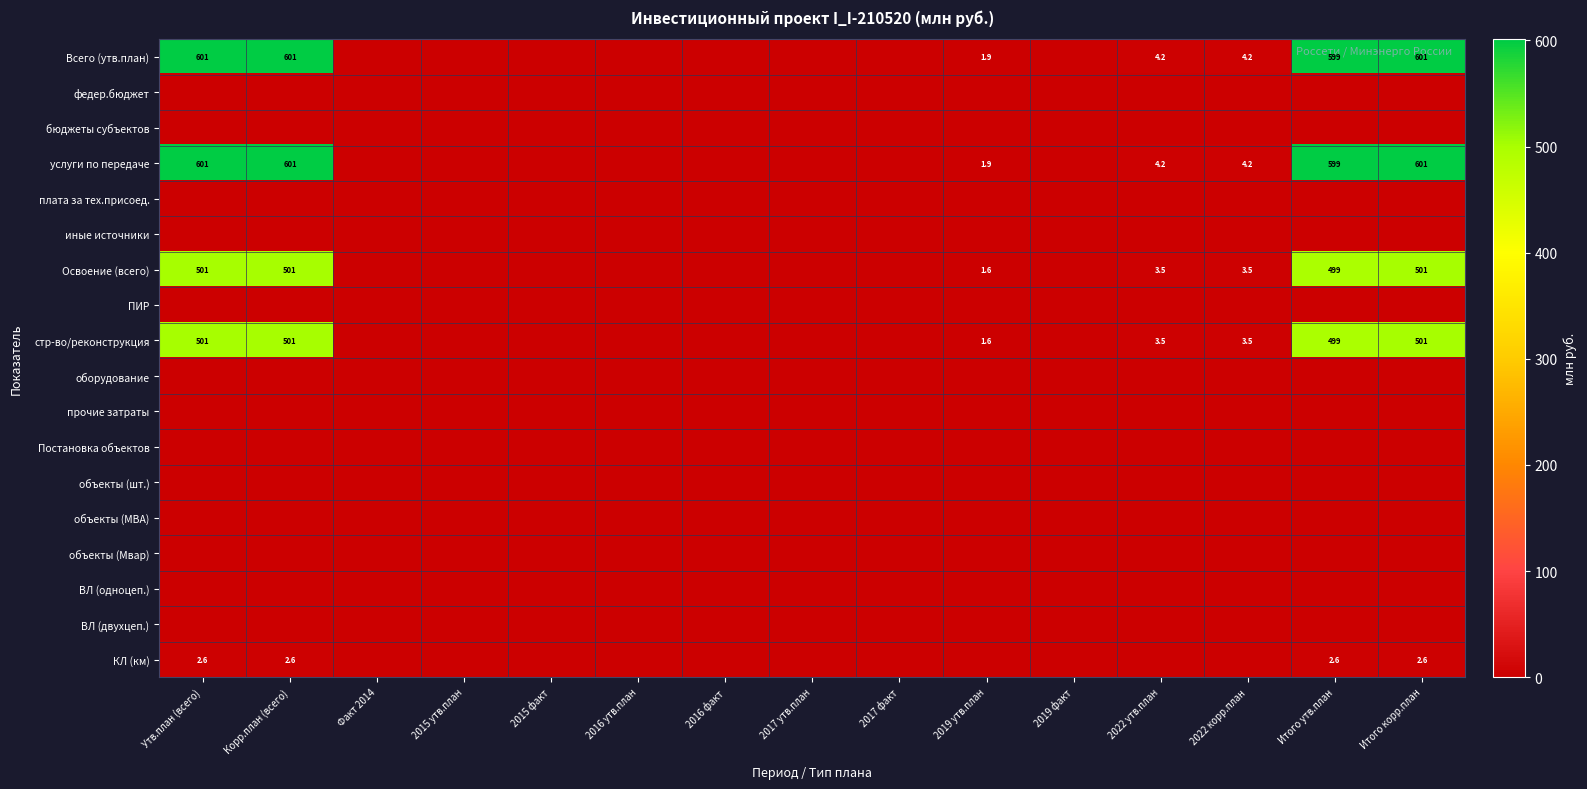

The value of Всего (утв.план) at Утв.план (всего) is 1054.2. True or false?

False